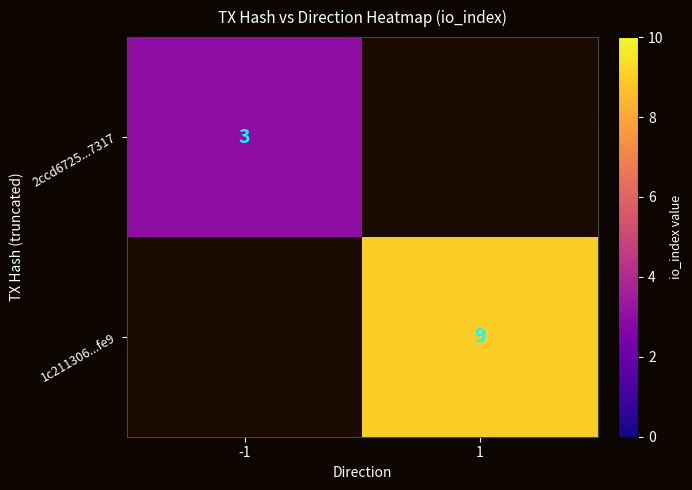

Count the number of data series in this chart.

2